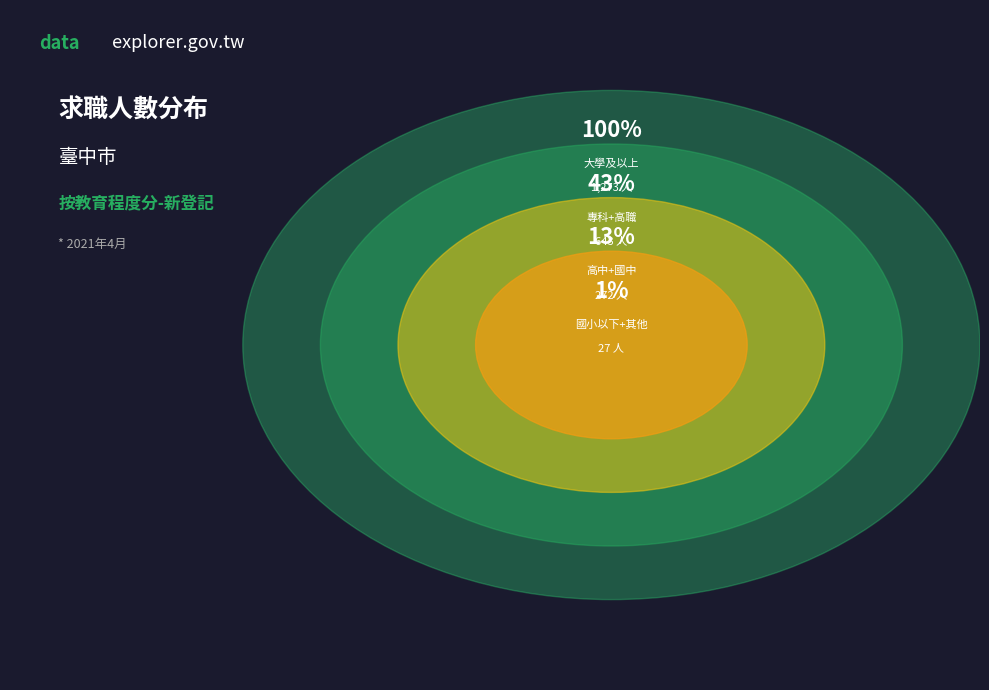

True or false: 其他 accounts for 14% of the total.

False